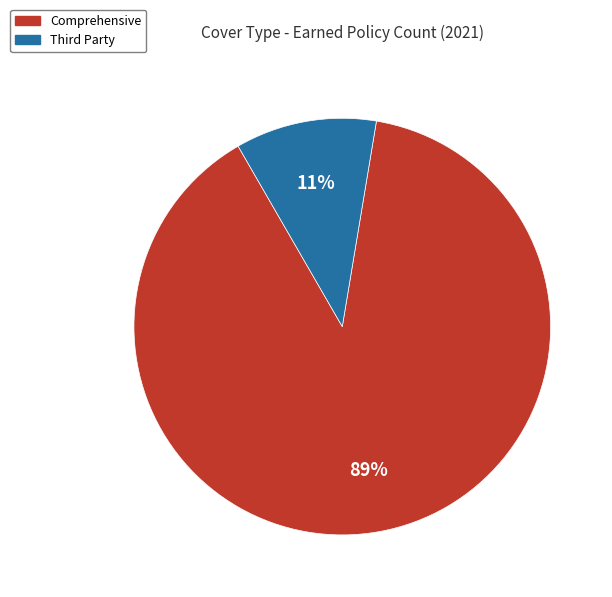

Rank the categories by value from highest to lowest.

Comprehensive, Third Party